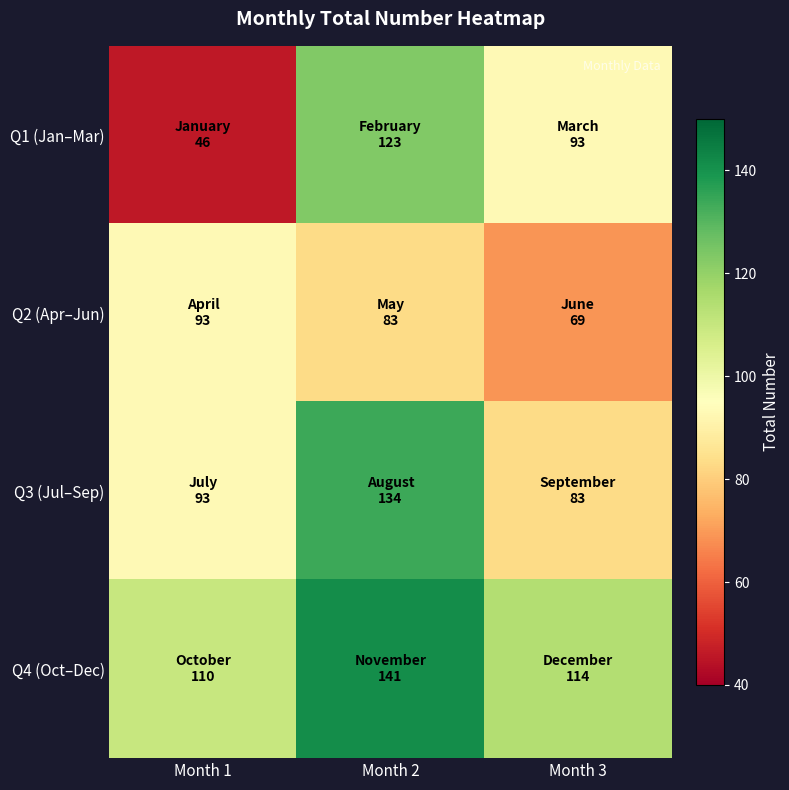

Which category has the highest value across all series?

Month 2